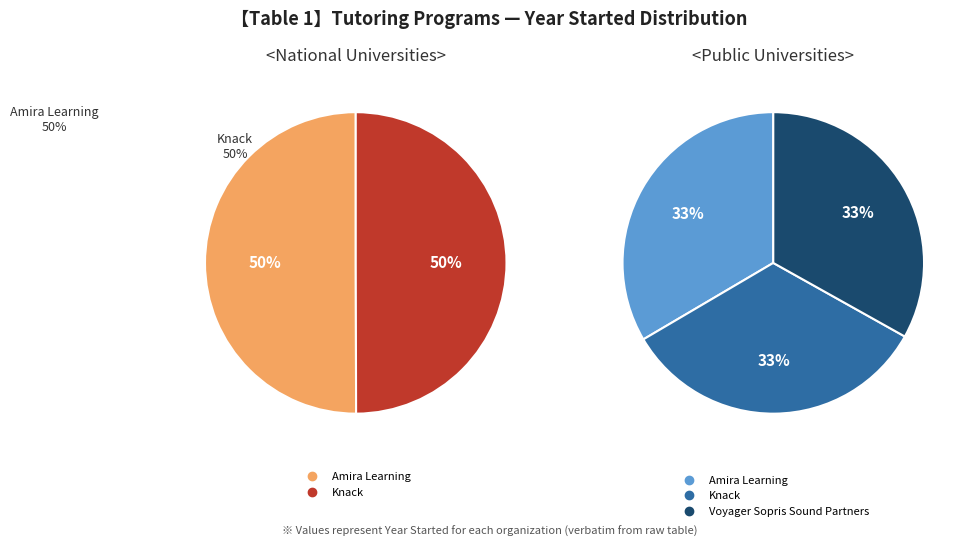

Rank the categories by value from highest to lowest.

Amira Learning, Knack, Voyager Sopris Sound Partners